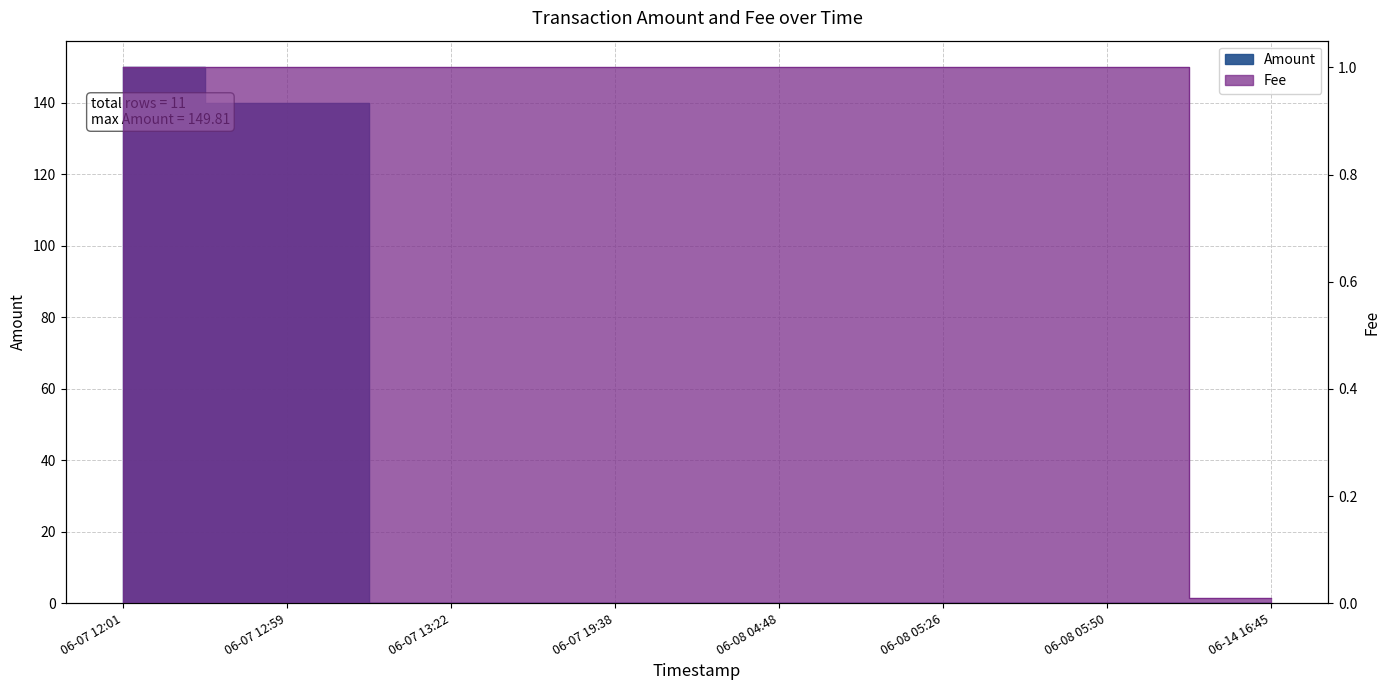

Does the chart display data point markers on the line(s)?

No